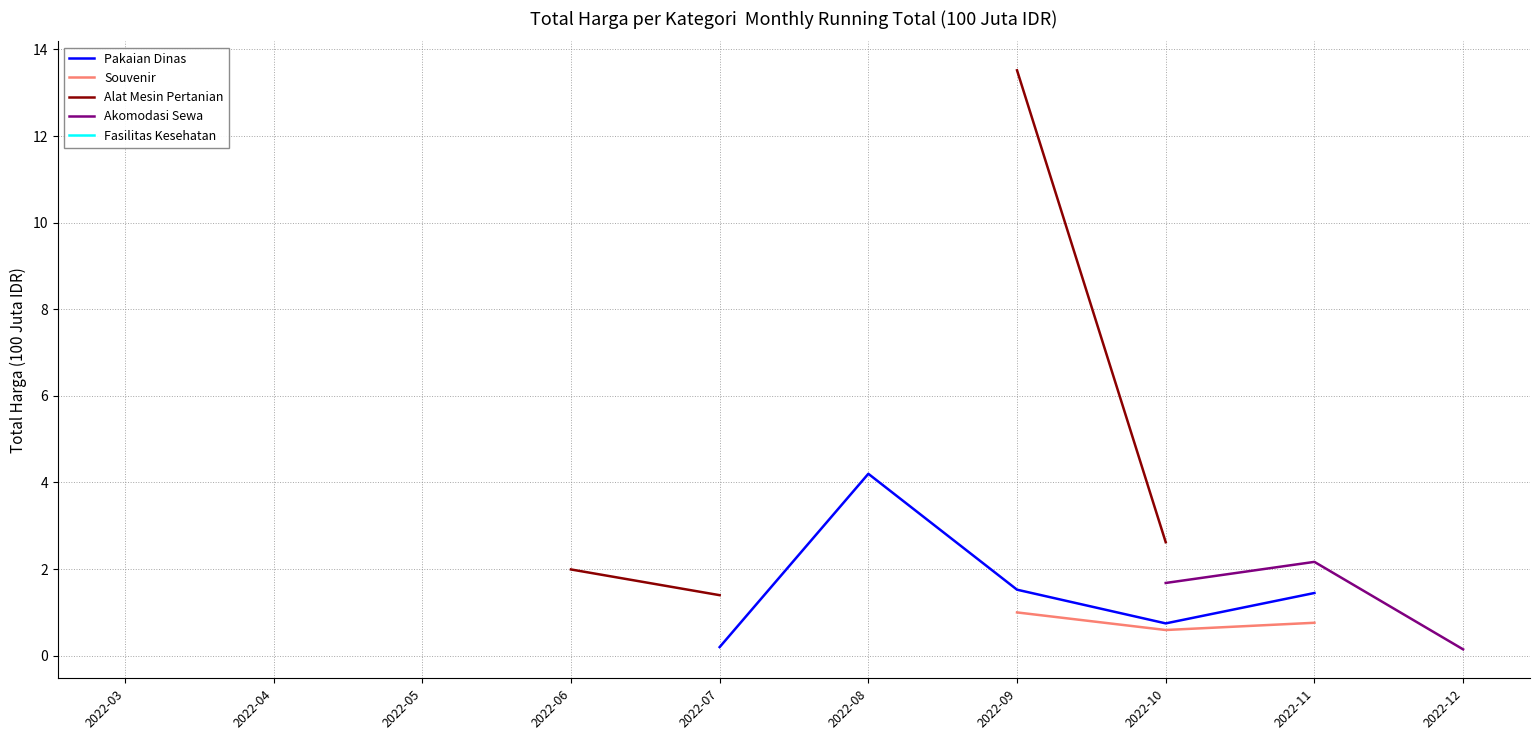

Is this an area chart (filled region under the line)?

No